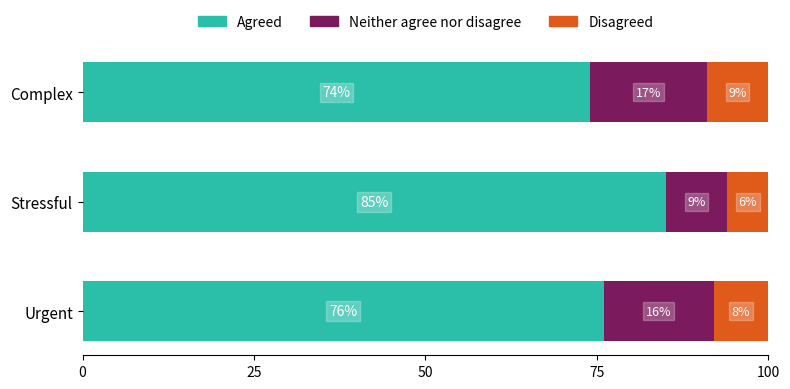

What is the sum of the Agreed values at Complex and Stressful?

159